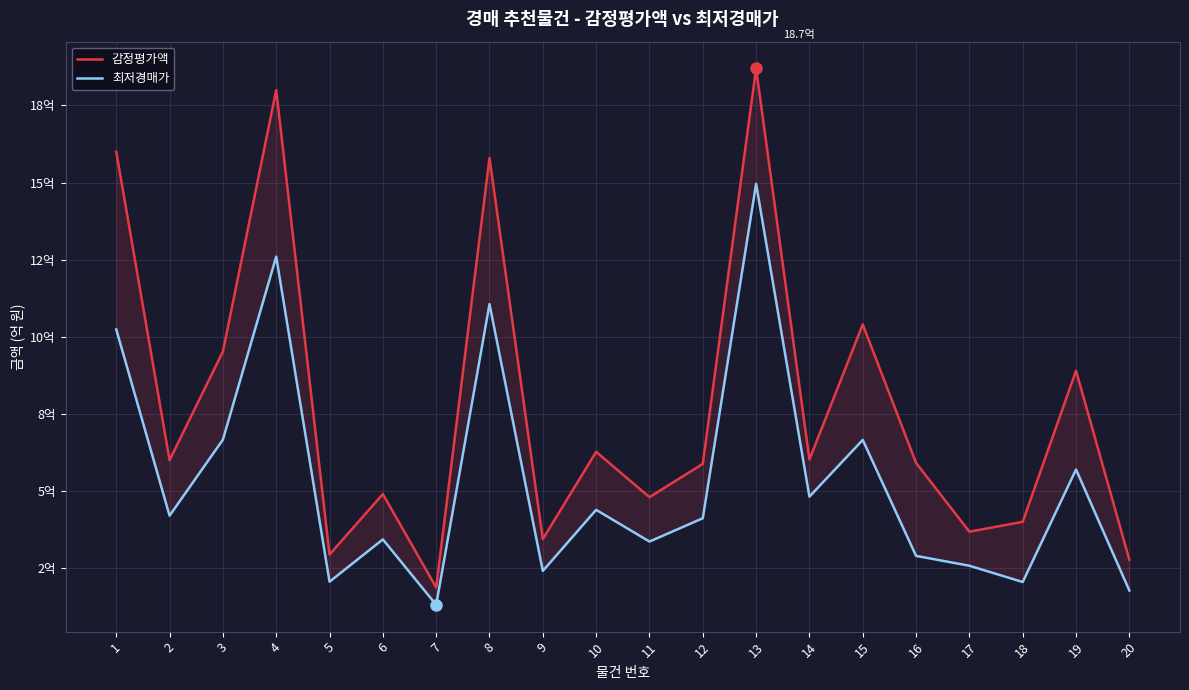

At which label is 최저경매가 closest to 8?

3